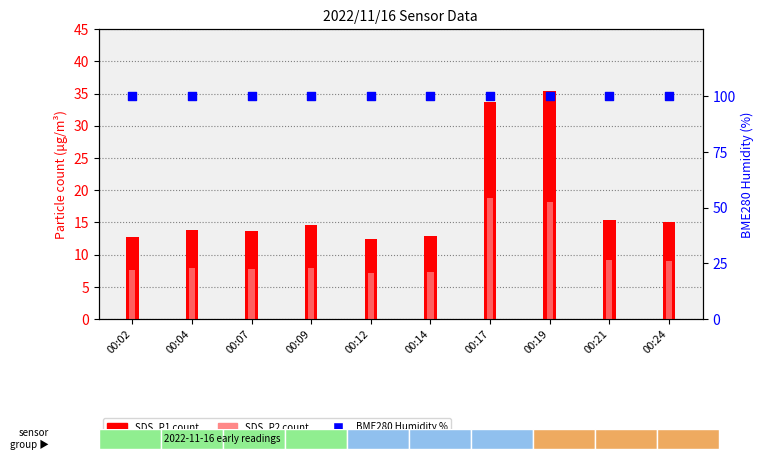

Which series reaches the minimum Y coordinate?

SDS_P2